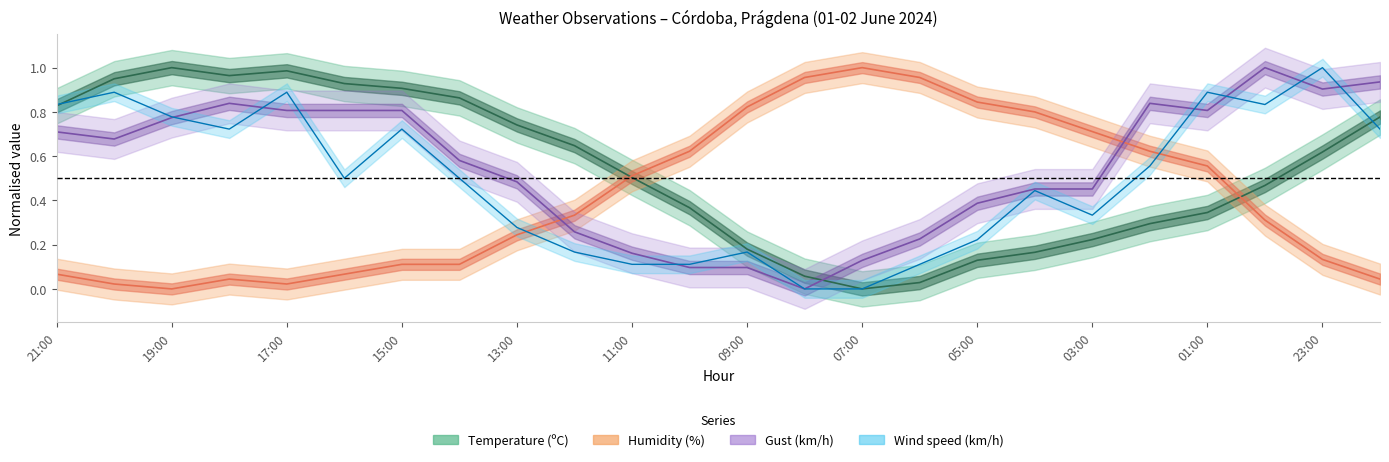

In Gust (km/h), how many points are lower than both neighbors (excluding endpoints)?

4